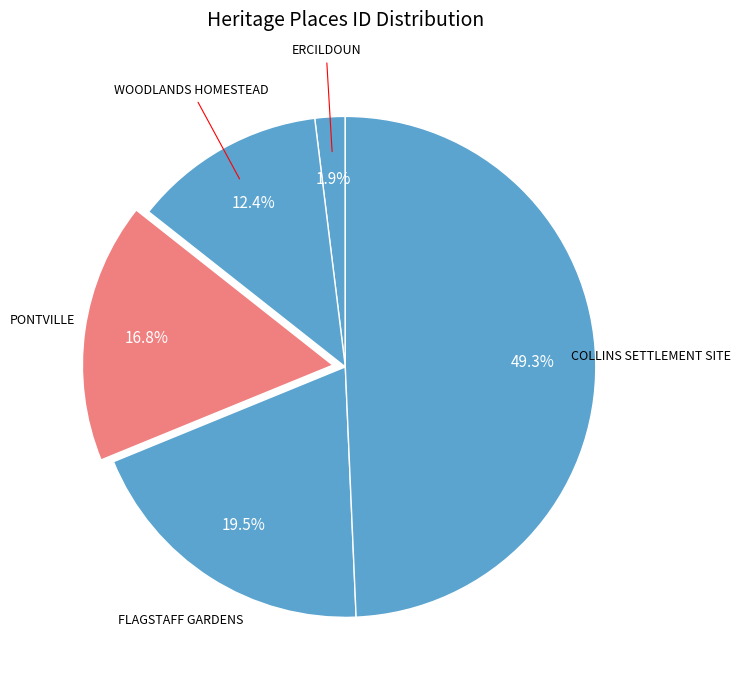

Is there any slice that represents more than half of the pie?

No